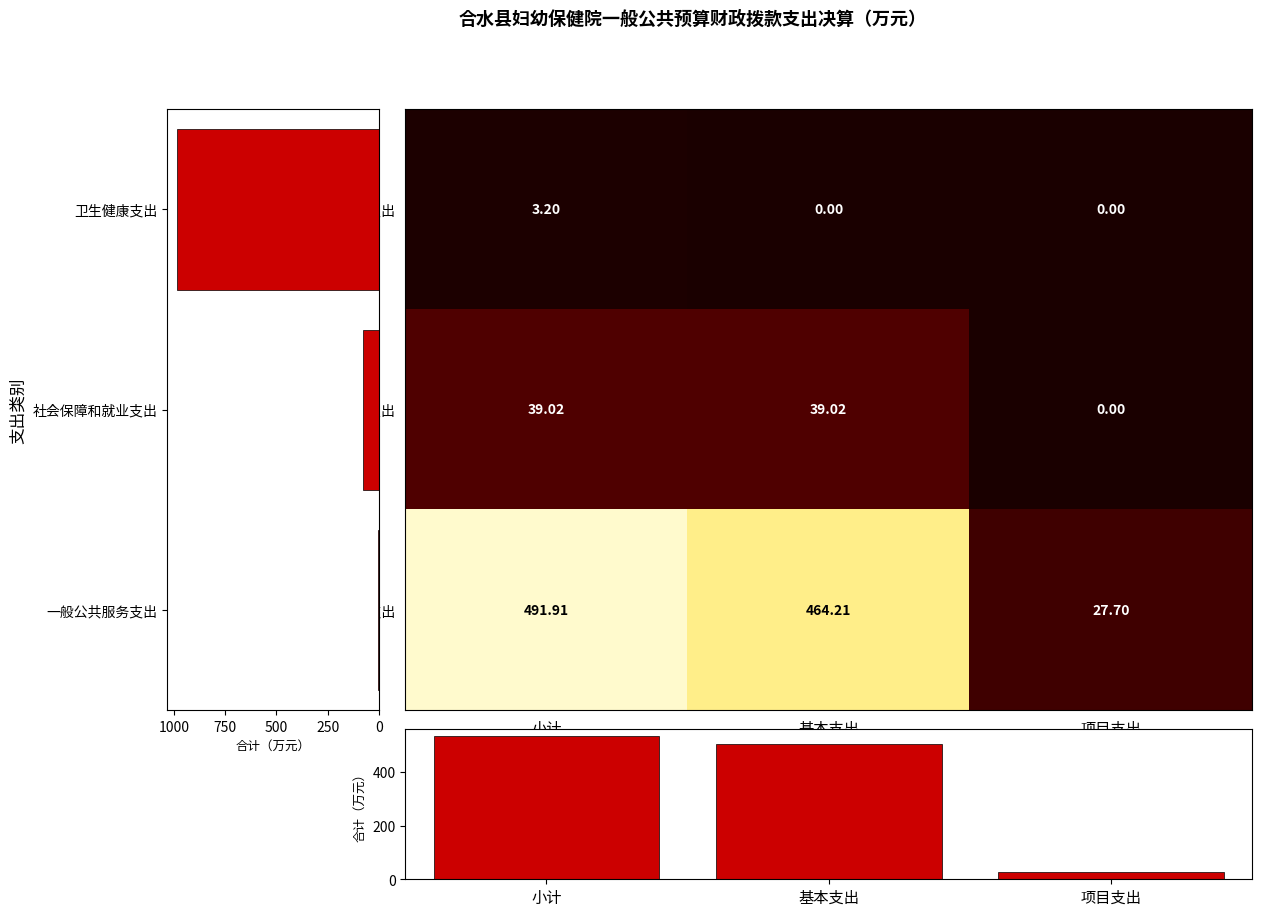

How many distinct data groups are displayed?

5